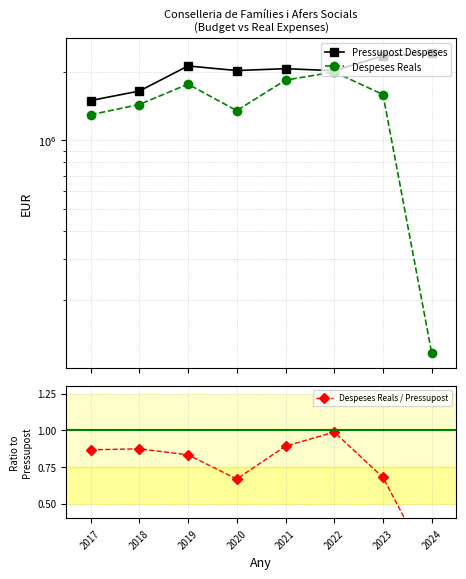

What is the difference between the maximum and minimum values in the Despeses Reals / Pressupost series?

0.9